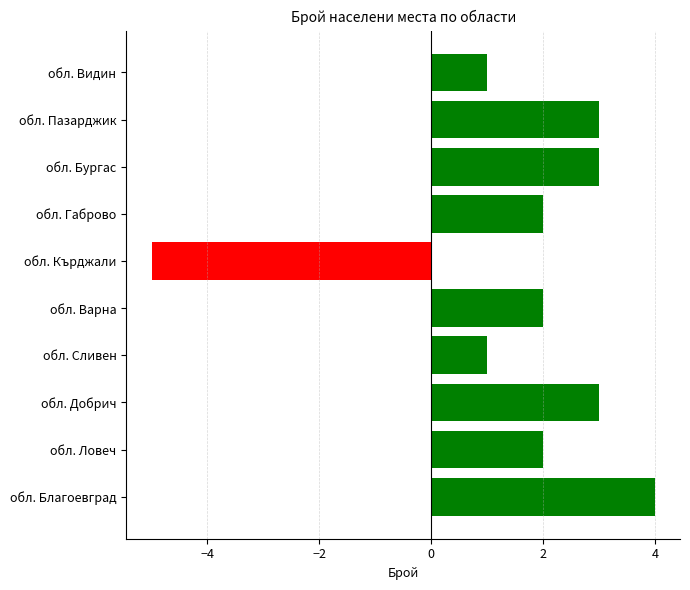

Which has a higher value, обл. Кърджали or обл. Ловеч?

обл. Ловеч